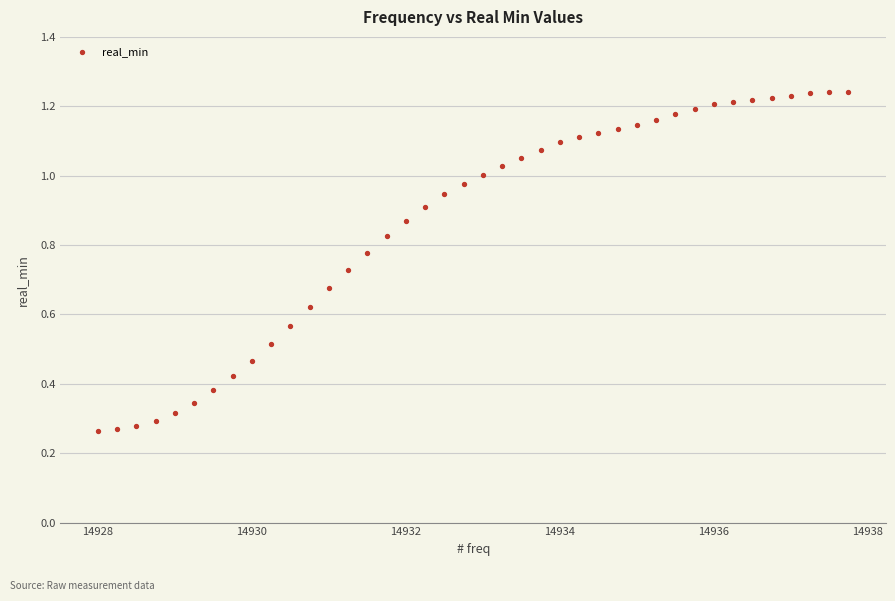

What is the range of X values (max minus min)?

9.8